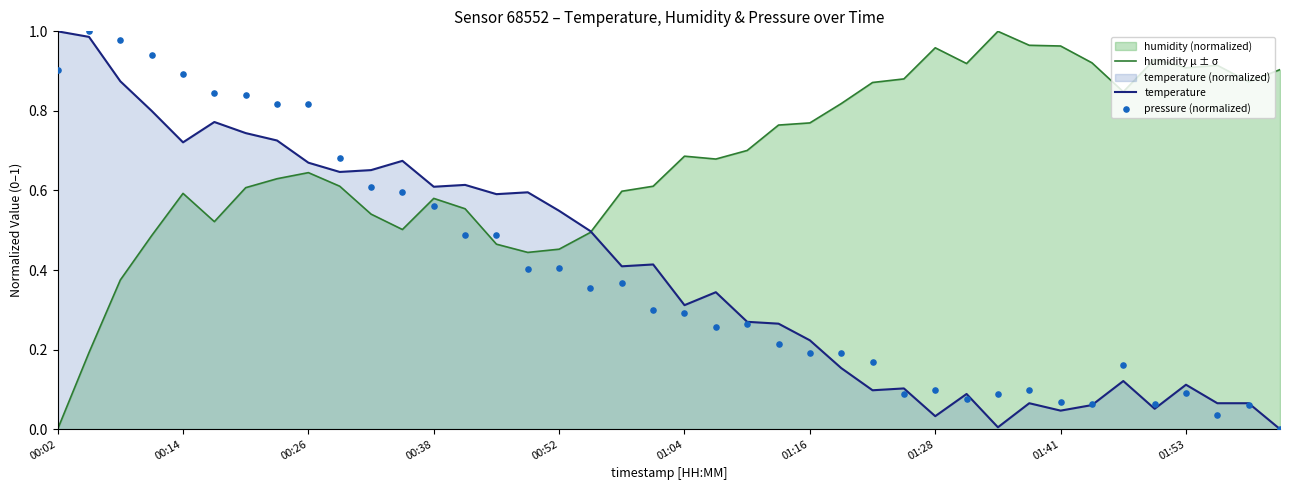

Which series contains the highest Y value?

humidity μ ± σ